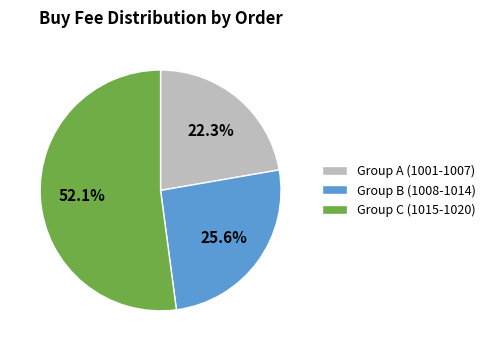

Does Group C (1015-1020) account for over 50% of the chart?

Yes